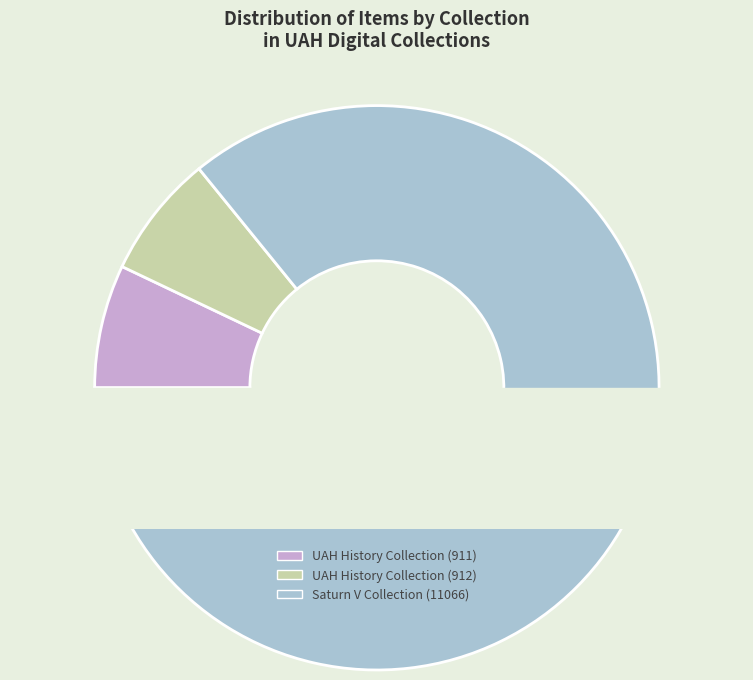

Is it true that uah_uahh_000001 is 13% of the pie?

False